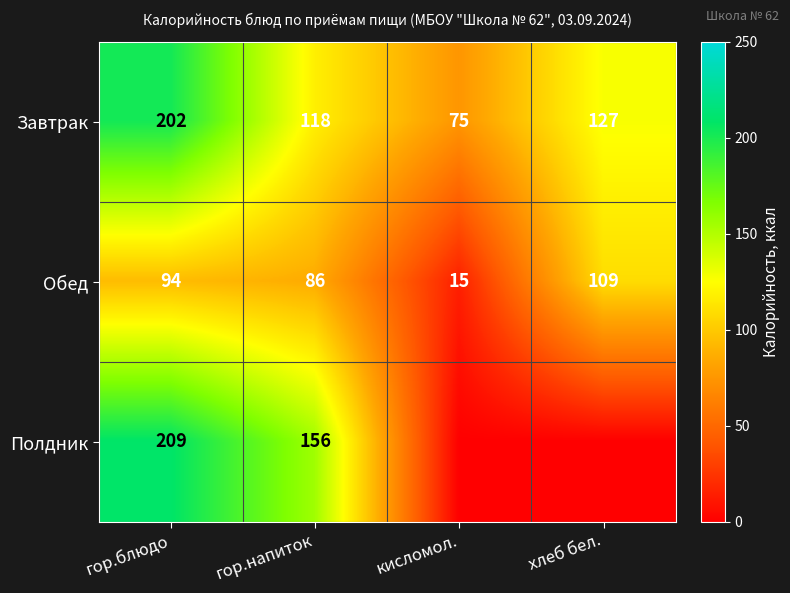

Count the number of data series in this chart.

3